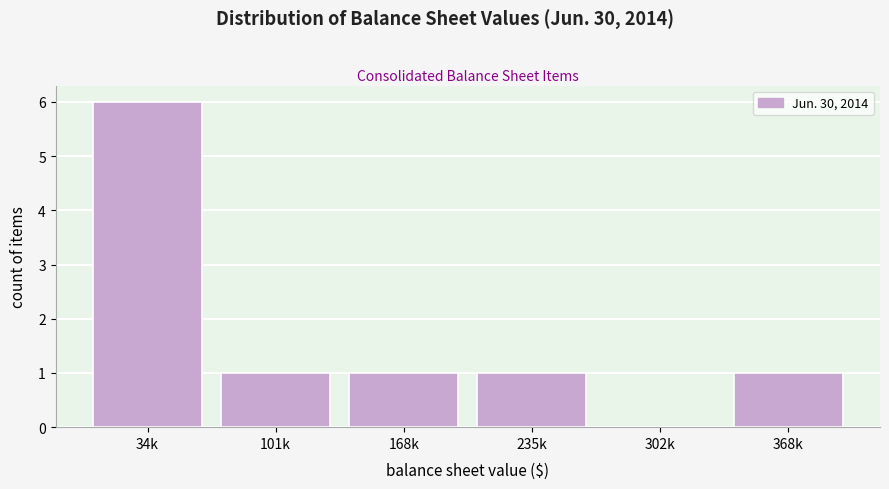

Reading left to right, what are all the values shown in this chart?

34k=6	101k=1	168k=1	235k=1	302k=0	368k=1